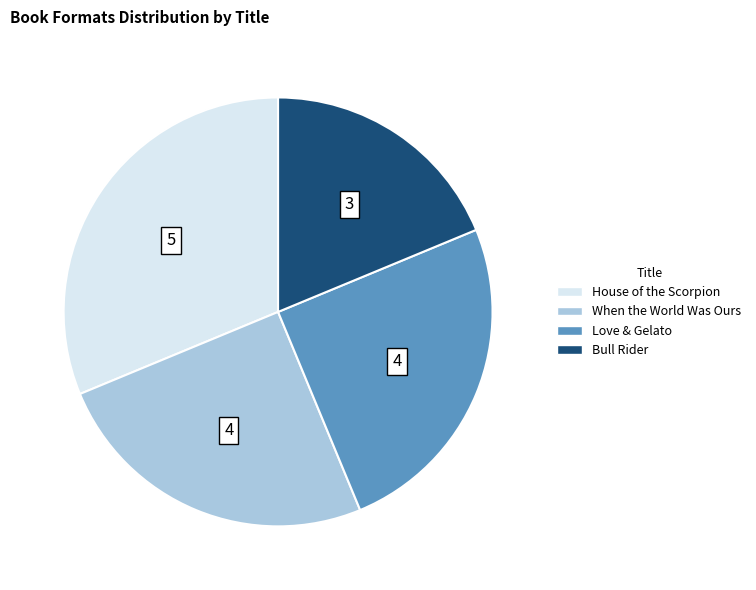

Which has a higher value, House of the Scorpion or When the World Was Ours?

House of the Scorpion